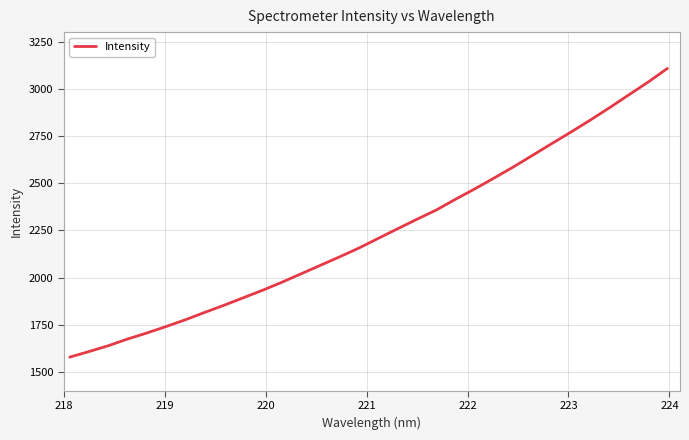

How many lines are shown in the chart?

1